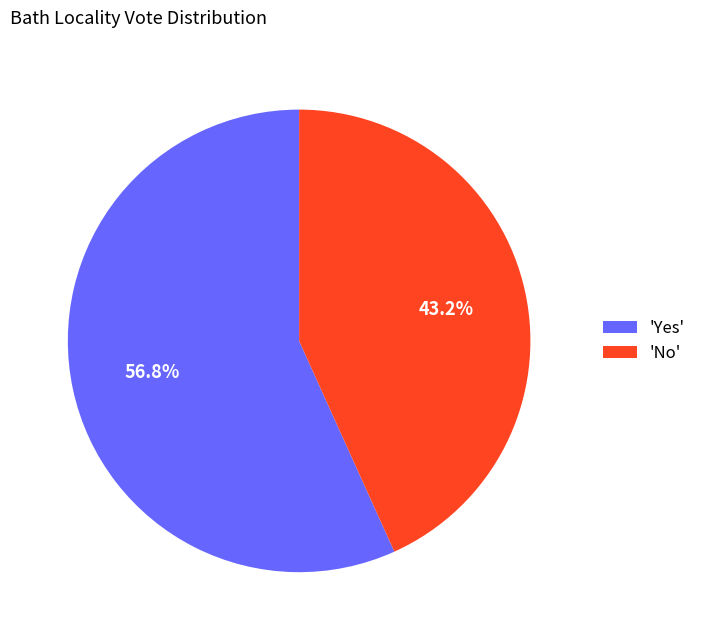

What portion of the pie excludes 'Yes'?

43.2%